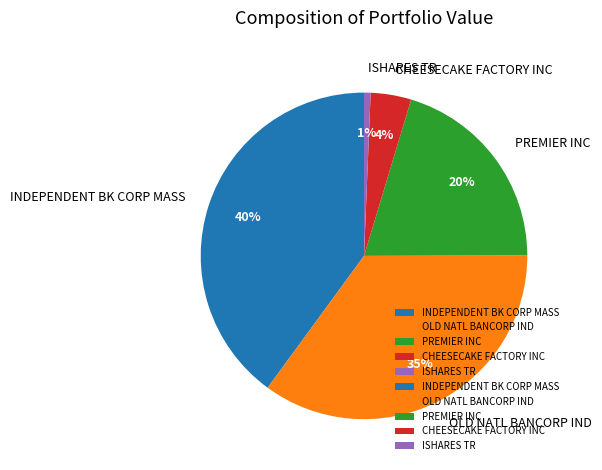

Rank the categories by value from lowest to highest.

ISHARES TR, CHEESECAKE FACTORY INC, PREMIER INC, OLD NATL BANCORP IND, INDEPENDENT BK CORP MASS